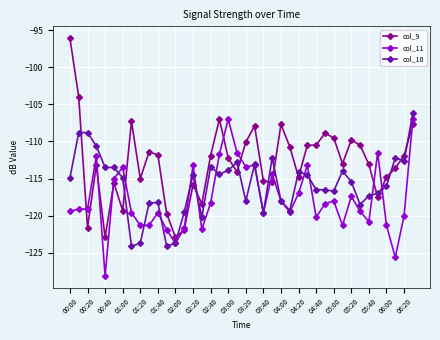

What is the value of the col_10 point at the 28th from the left?

-114.5